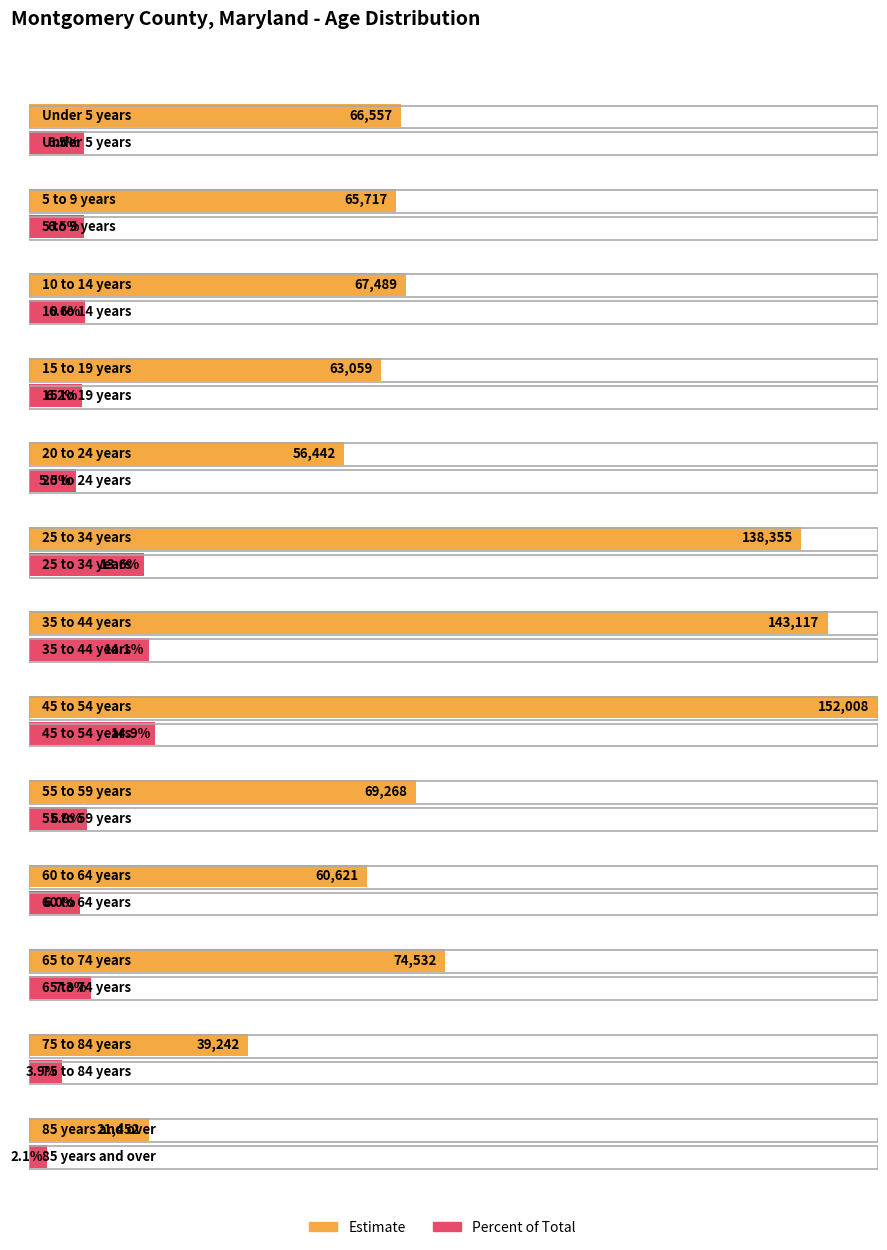

Between 45 to 54 years and 75 to 84 years, which is larger?

45 to 54 years